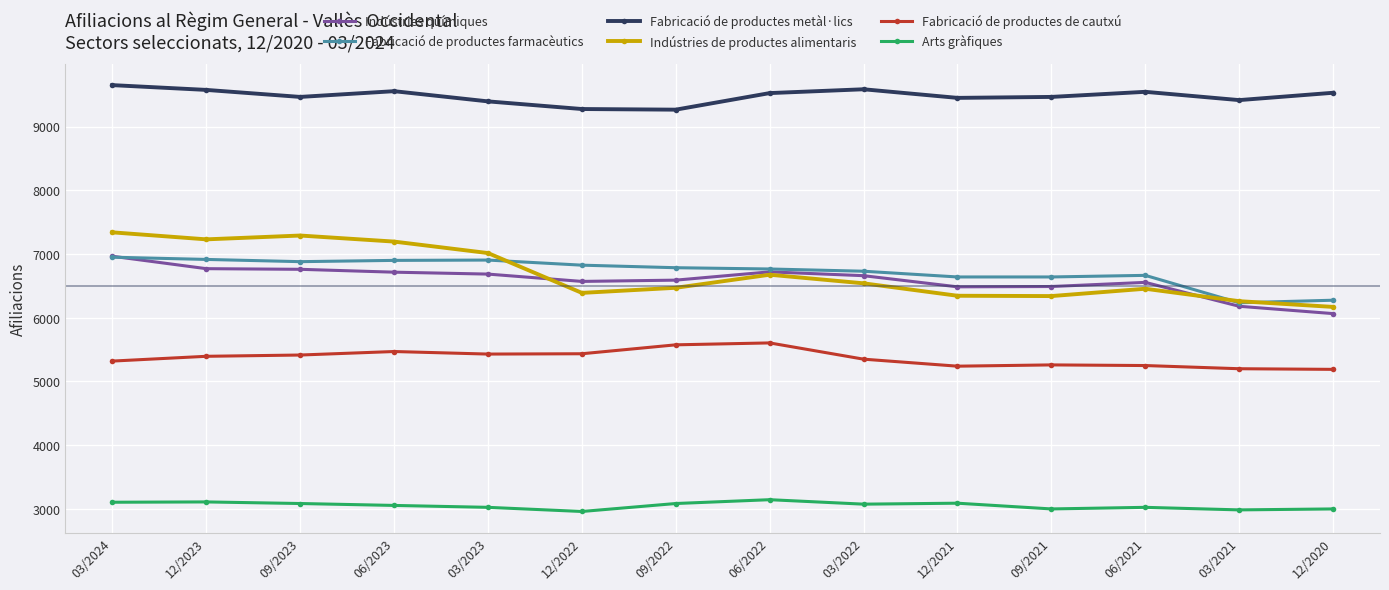

At which label does Fabricació de productes farmacèutics first exceed 6785?

03/2024